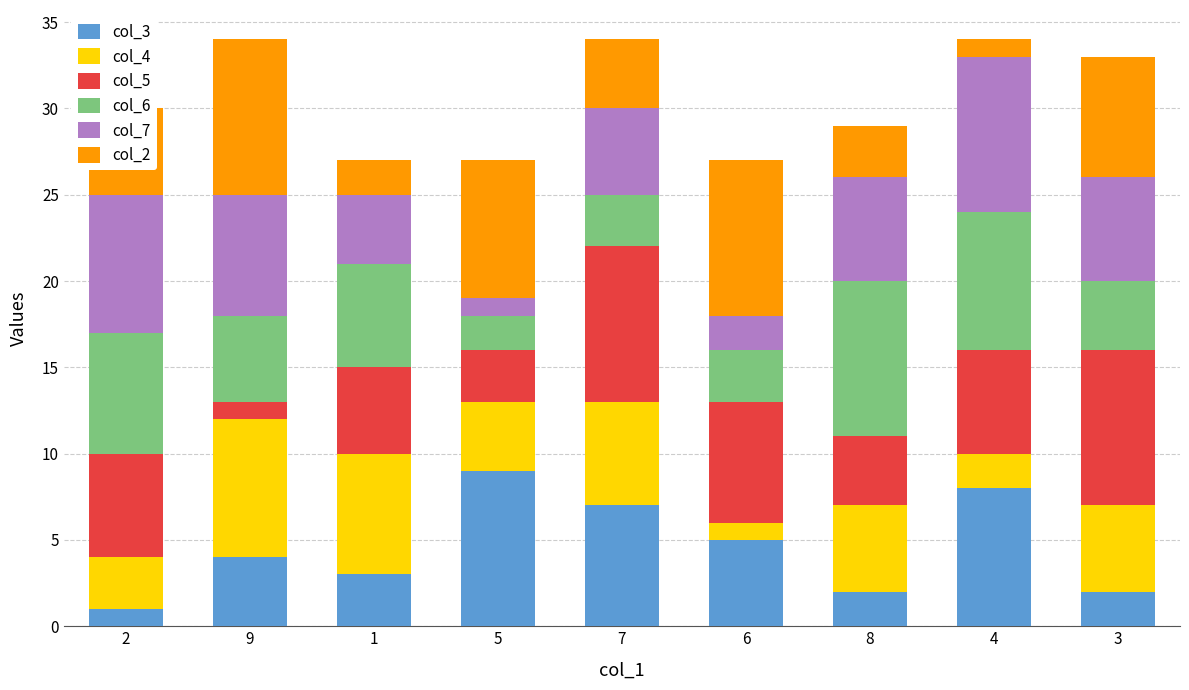

True or false: col_3 has a value of 1 at 2.

True